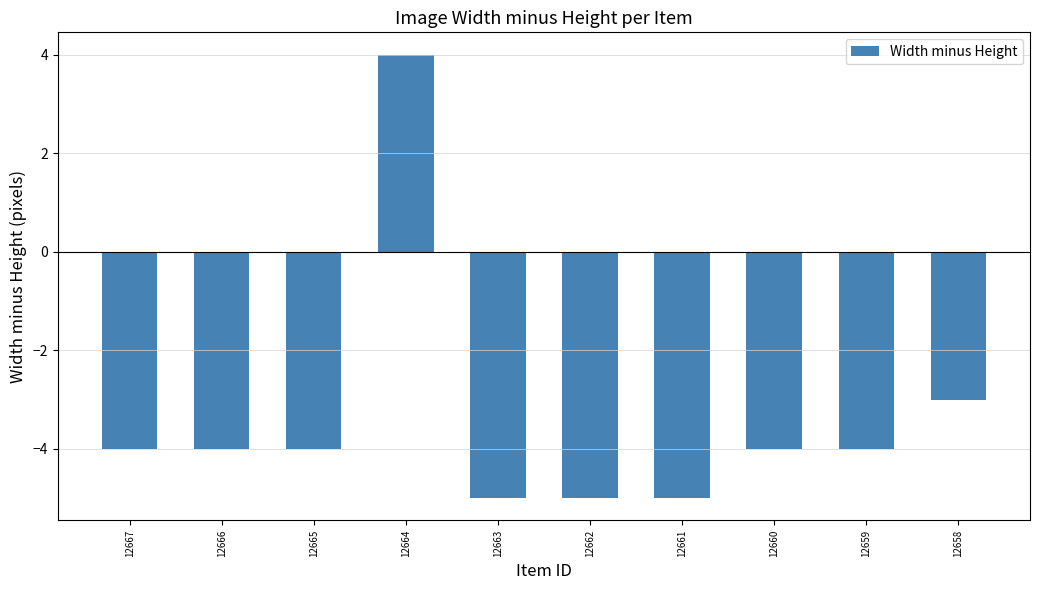

Is it true that the value at 12658 is -2?

False